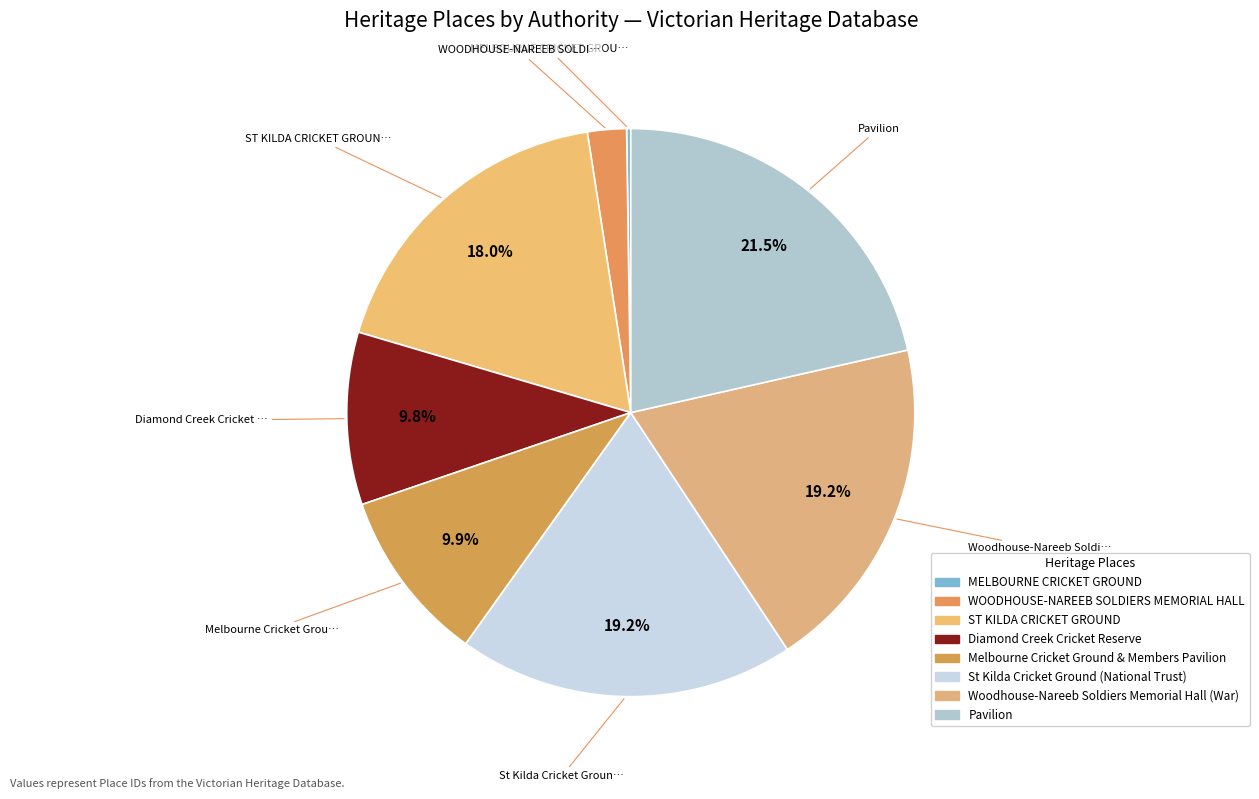

Does any single category account for the majority?

No